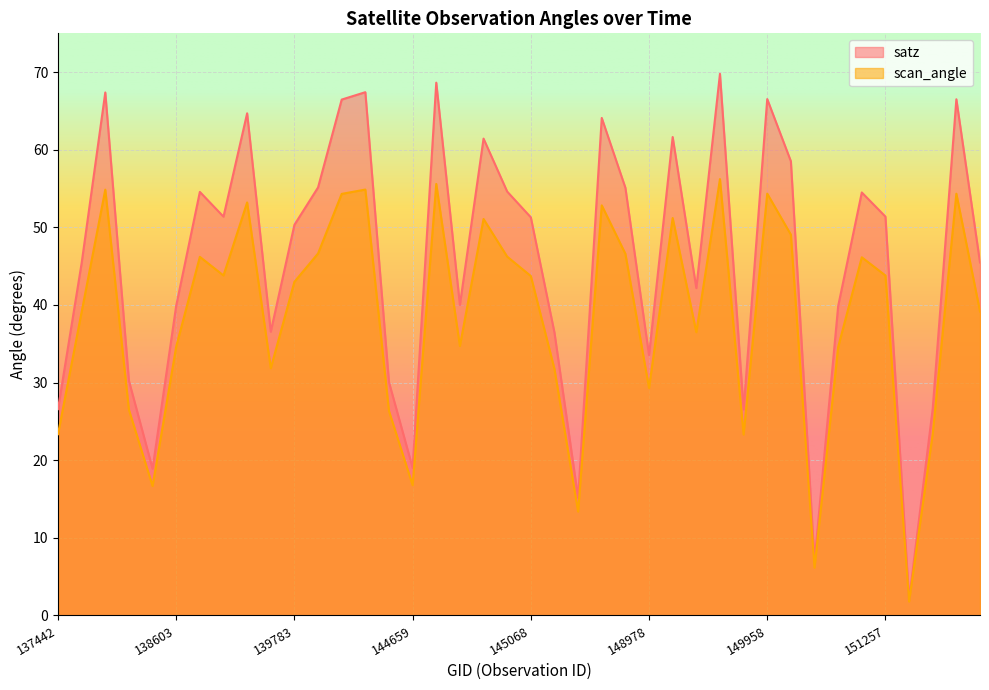

What is the average value of the scan_angle series?

38.4